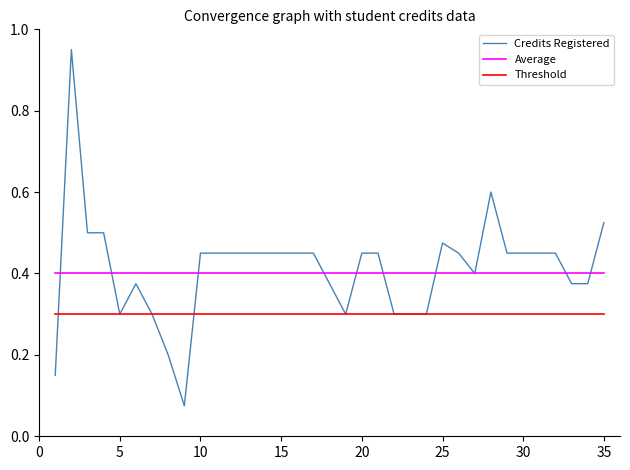

Which series has the widest spread of values?

Credits Registered